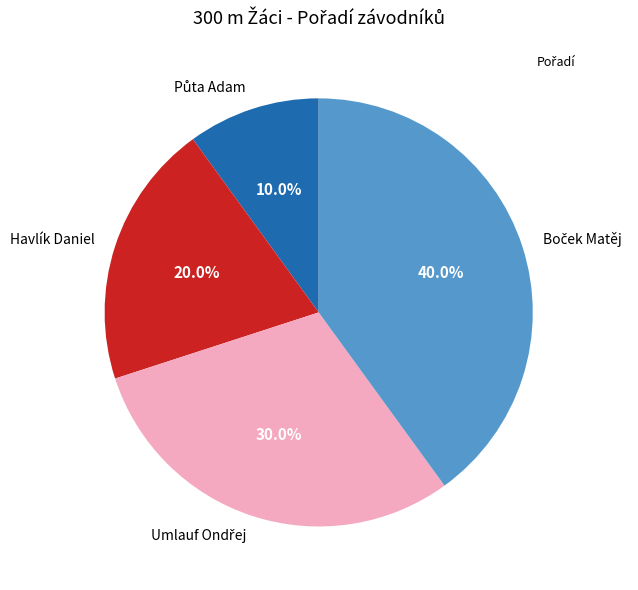

What percentage is NOT represented by Havlík Daniel?

80.0%